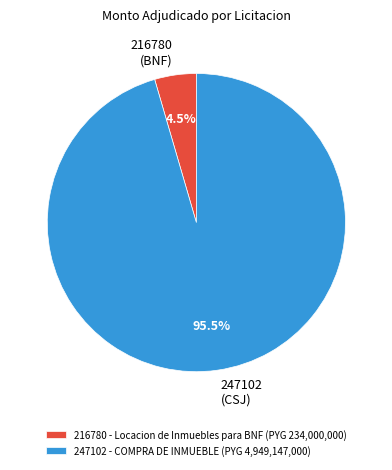

What is the ratio of the value at 247102 (CSJ) to the value at 216780 (BNF)?

21.2